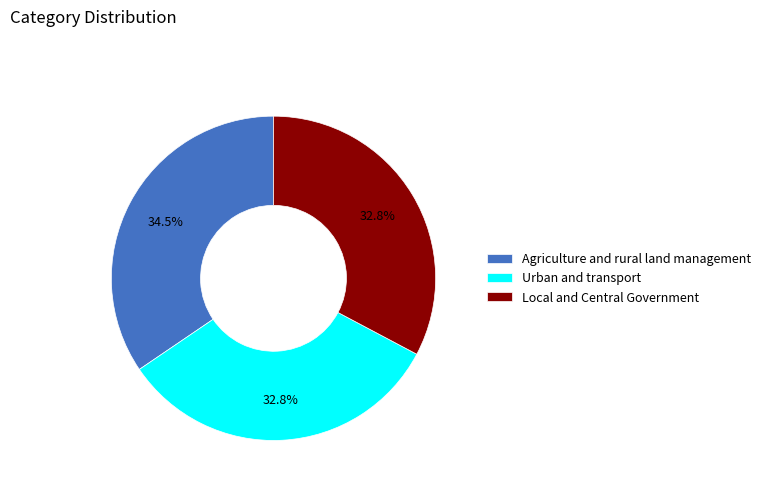

Count the number of slices in the pie.

3